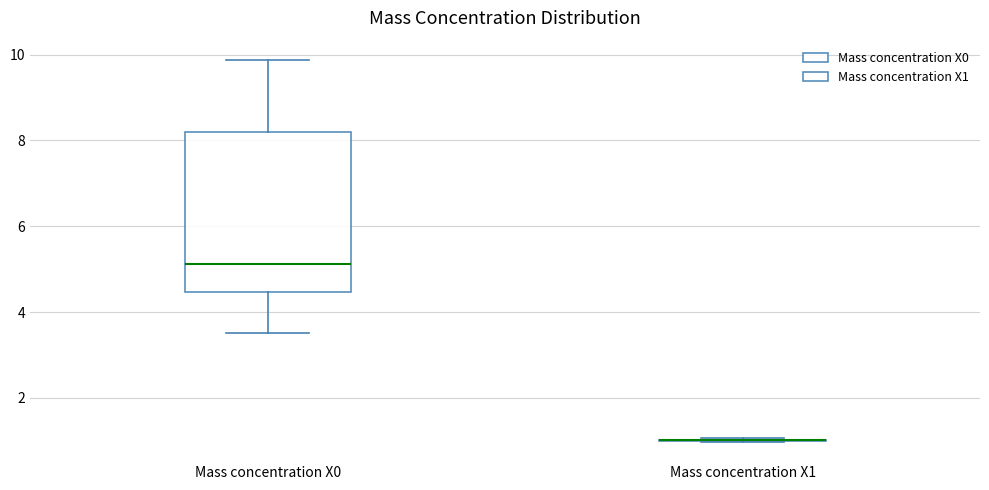

Reading left to right, transcribe this box plot: for each box, give where its median line is, the range the box spans, and where its two whiskers end, as read against the y-axis. The values are not printed on the chart, so give them approximately, as read against the axis.

Mass concentration X0: median 5.2, box 4.4 to 8.2, whiskers 3.6 to 9.8
Mass concentration X1: box collapsed to a line at 1.0, whiskers 1.0 to 1.0